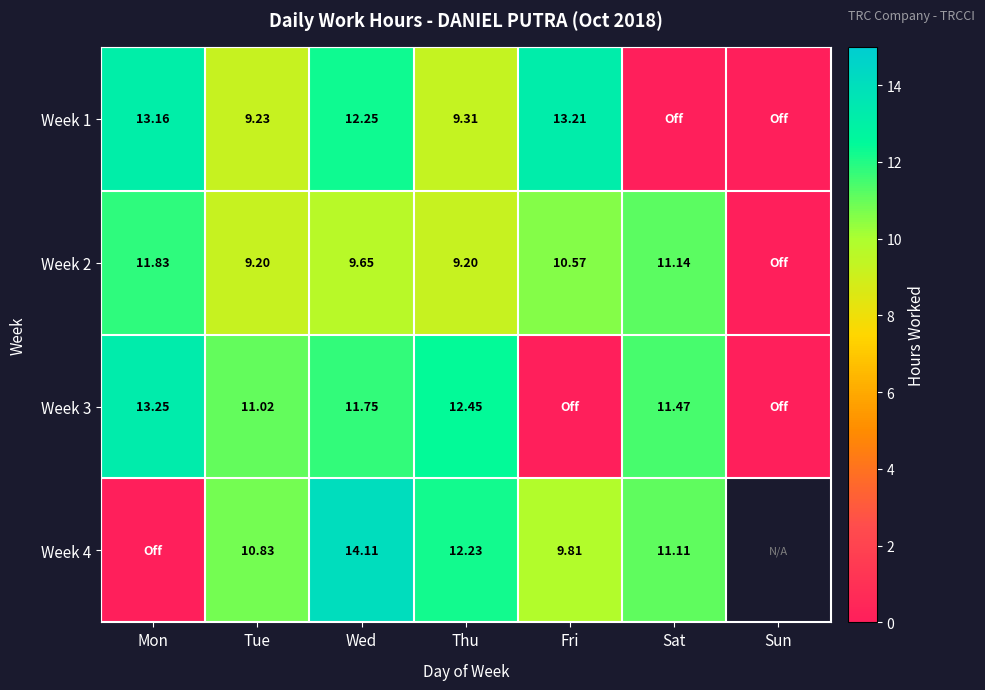

Is the value of Week 4 at Wed greater than the value of Week 1 at Thu?

Yes